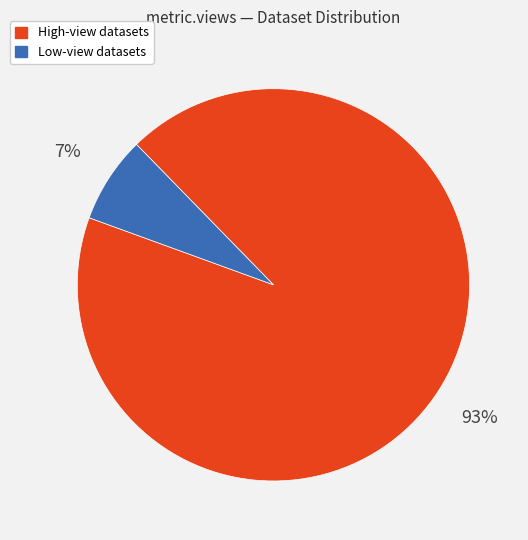

Is there any slice that represents more than half of the pie?

Yes